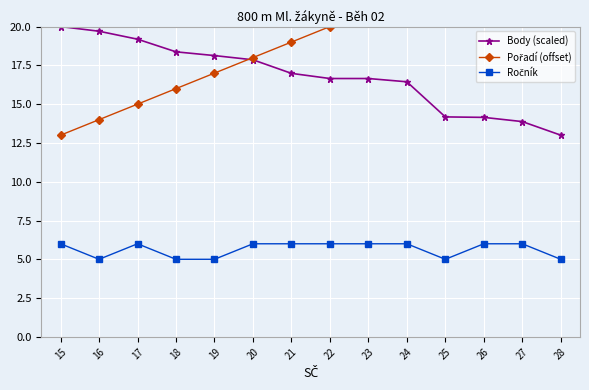

Reading left to right, extract all data points from this chart.

Body (scaled): 20.0	19.7	19.2	18.4	18.1	17.9	17.0	16.7	16.7	16.4	14.2	14.1	13.9	13.0
Pořadí (offset): 13.0	14.0	15.0	16.0	17.0	18.0	19.0	20.0	21.0	22.0	23.0	24.0	25.0	26.0
Ročník: 6.0	5.0	6.0	5.0	5.0	6.0	6.0	6.0	6.0	6.0	5.0	6.0	6.0	5.0